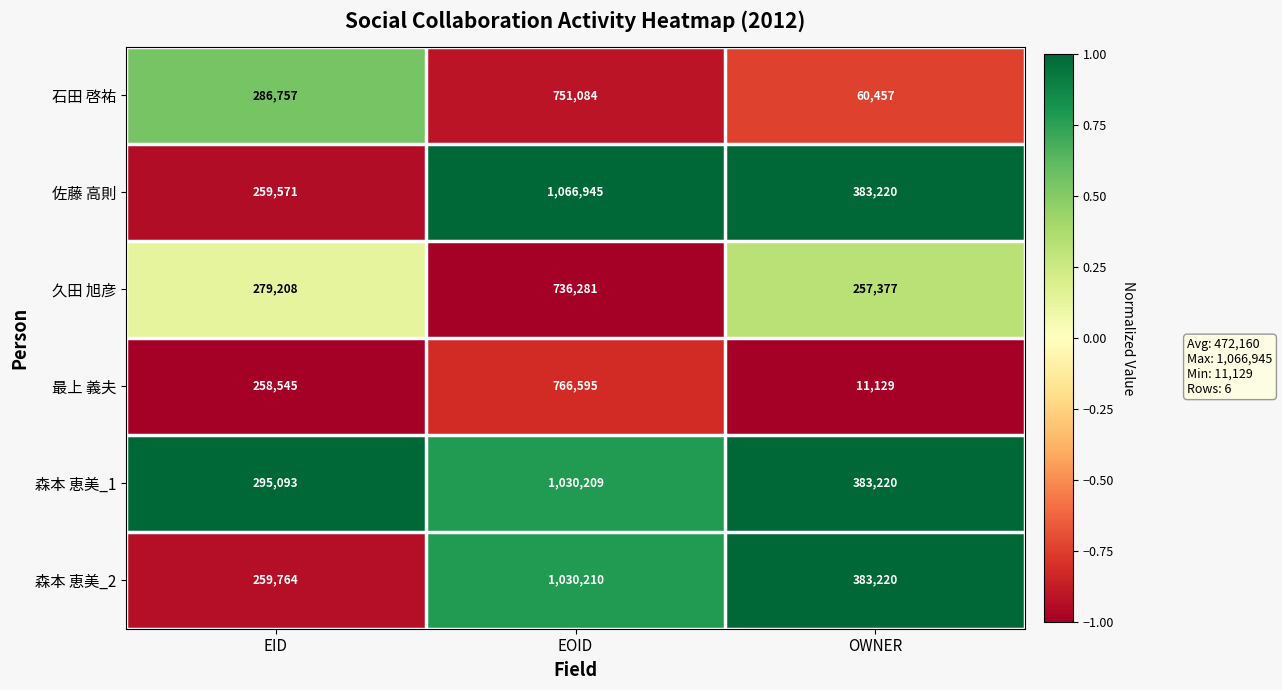

Rank the series by their maximum value, from highest to lowest.

佐藤 高則, 森本 恵美_2, 森本 恵美_1, 最上 義夫, 石田 啓祐, 久田 旭彦